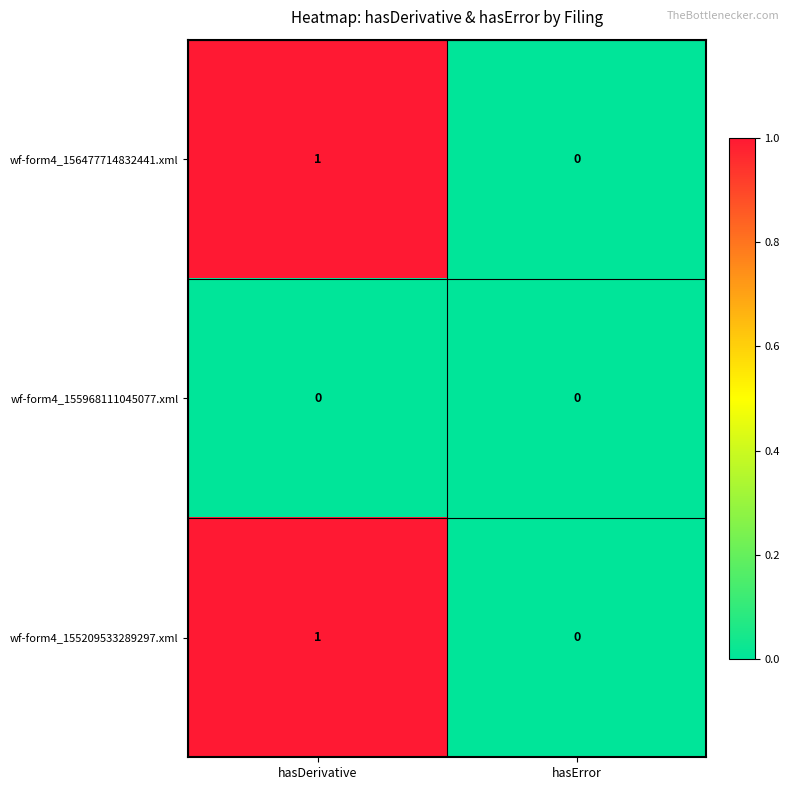

True or false: wf-form4_156477714832441.xml has a value of 1 at hasDerivative.

True